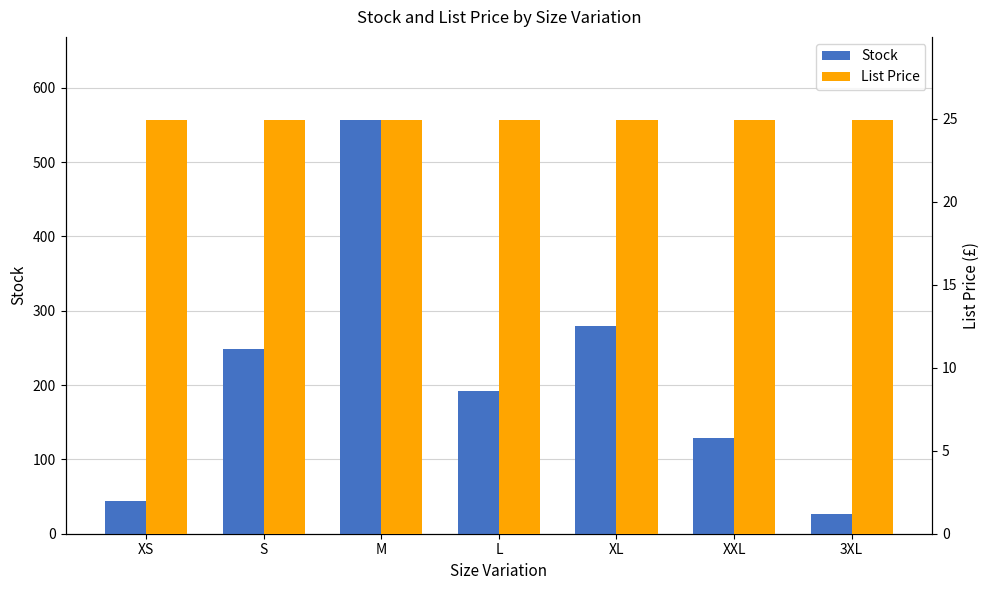

How many values in the Stock series exceed 192?

3